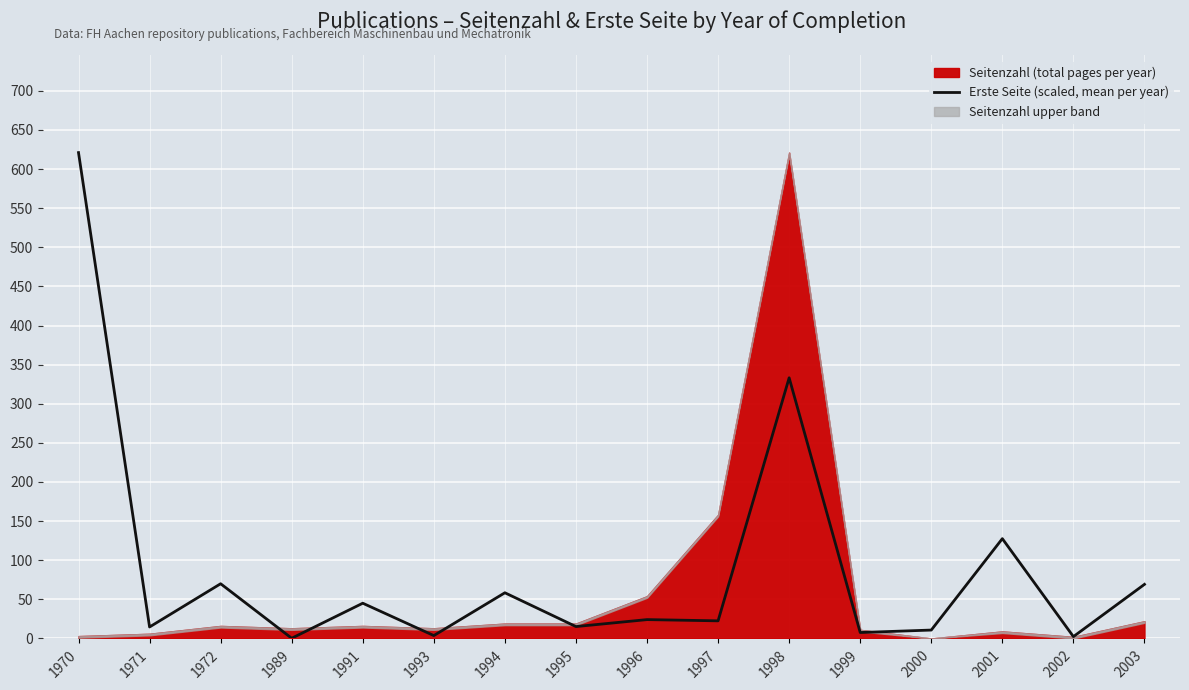

What is the ratio of the value at 2000 to the value at 1996?

0.4